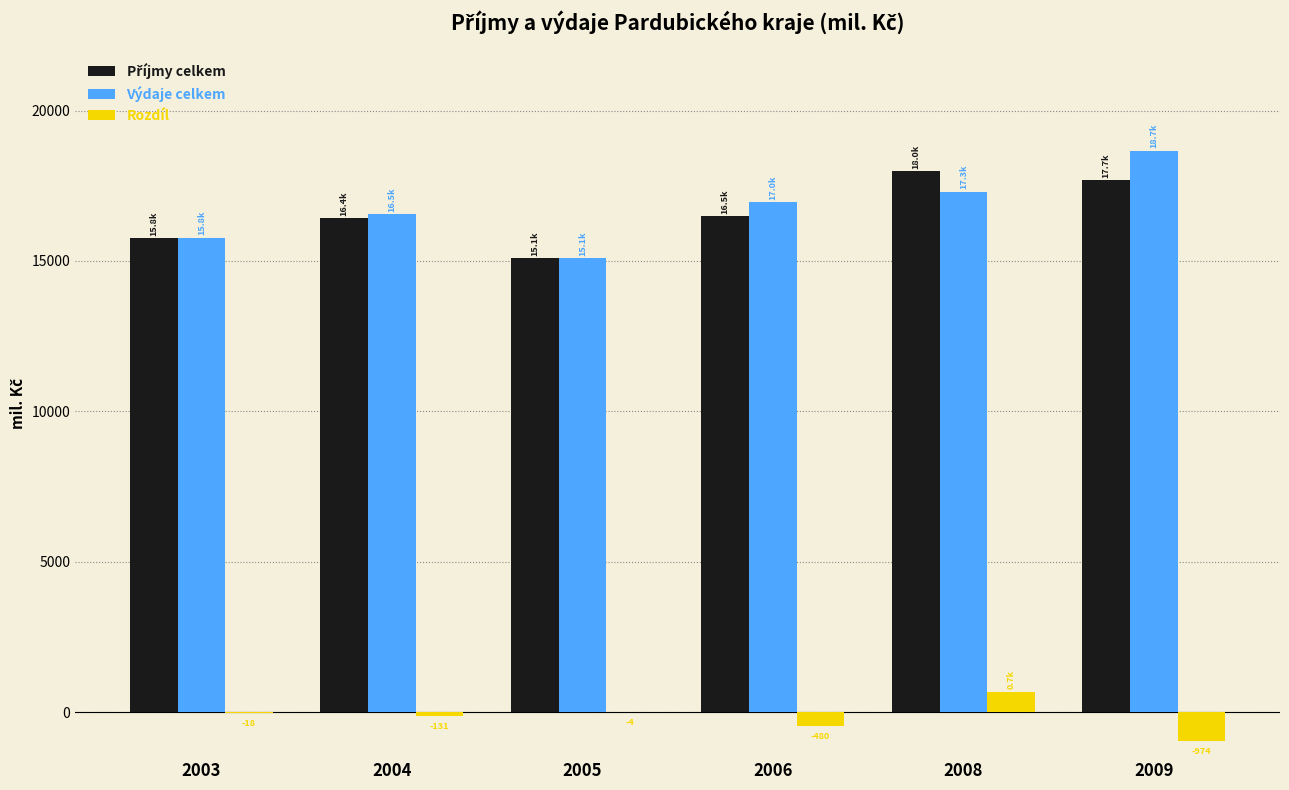

What is the greatest value displayed?

18668.2